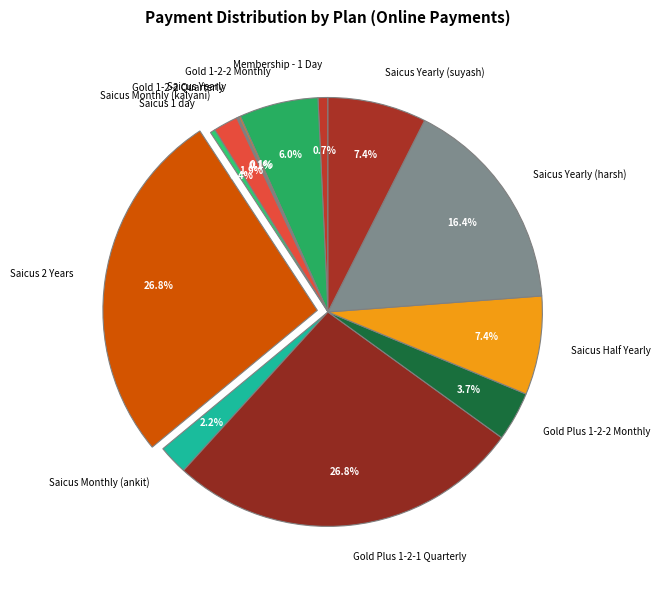

Does Saicus Monthly (ankit) represent more than half of the total?

No